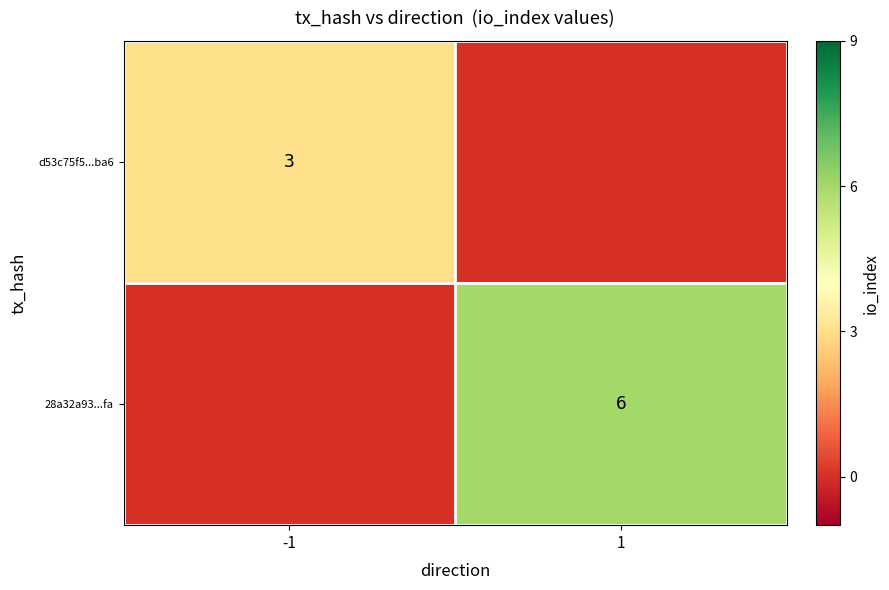

How many series are shown in this chart?

2